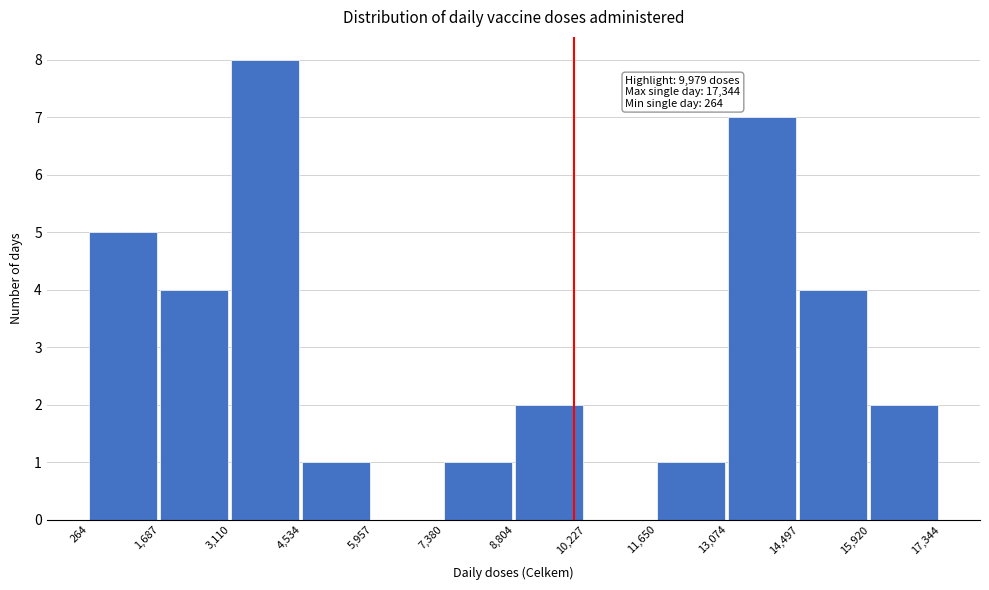

Over which range of the x-axis is the bar tallest?

3,110 to 4,534